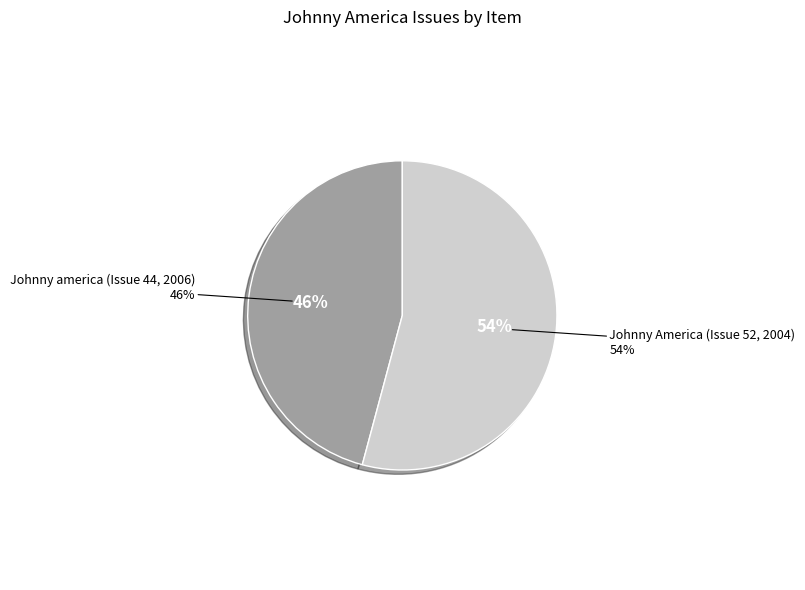

Count the number of slices in the pie.

2